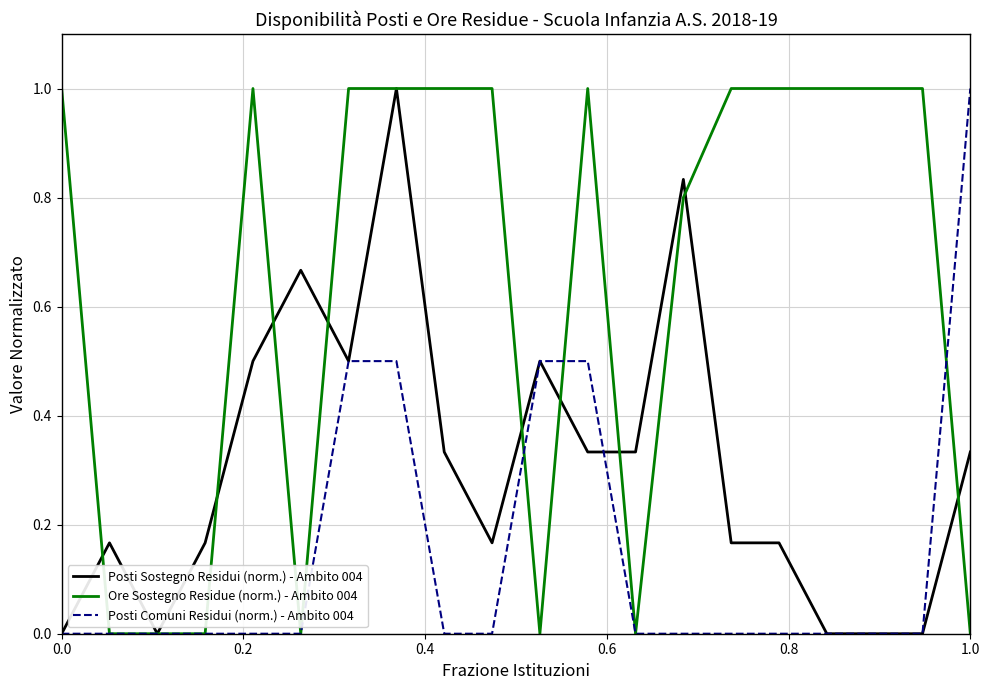

List the series in order of their overall mean, highest first.

Ore Sostegno Residue (norm.) - Ambito 004, Posti Sostegno Residui (norm.) - Ambito 004, Posti Comuni Residui (norm.) - Ambito 004